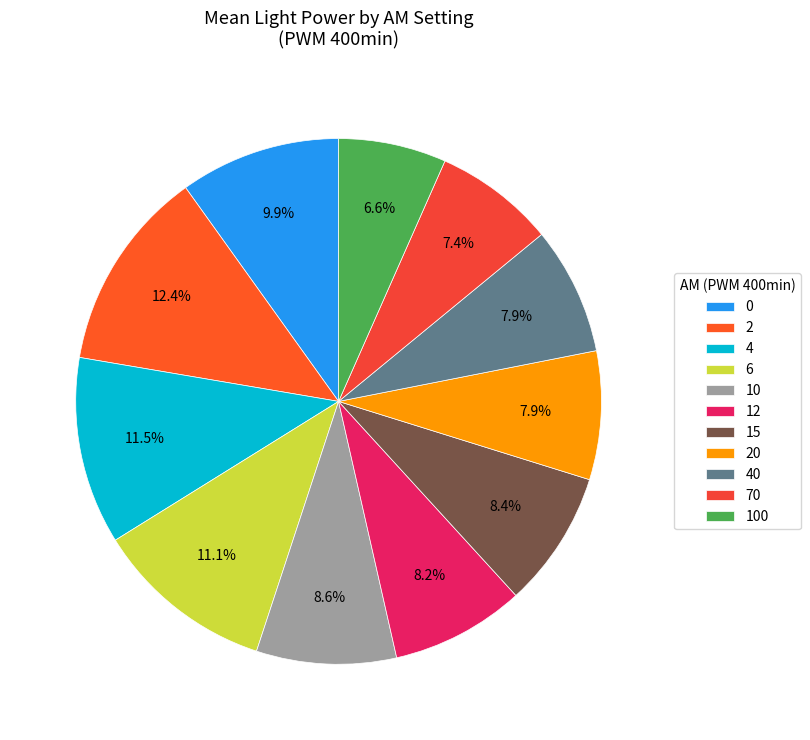

What portion of the pie excludes 40?

92.1%